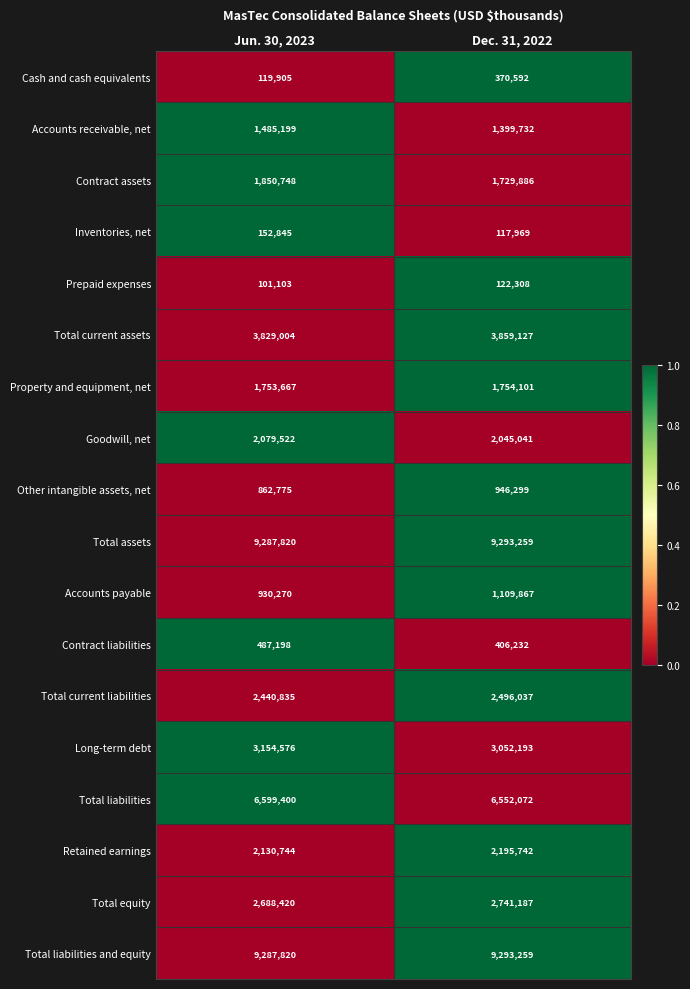

The value of Property and equipment, net at Dec. 31, 2022 is 2774952. True or false?

False